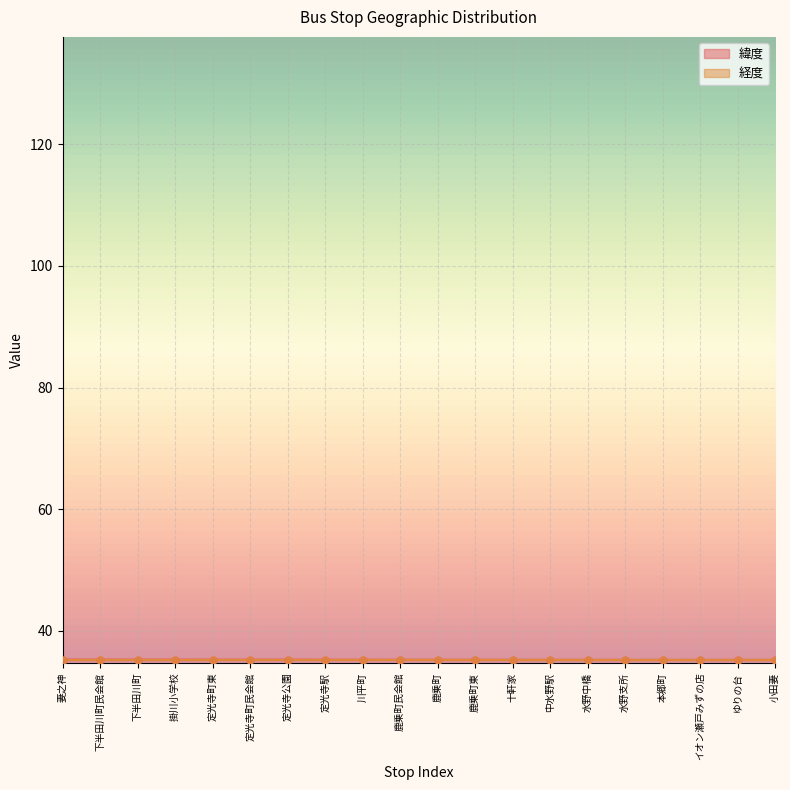

At which category is the sum across all series the highest?

妻之神